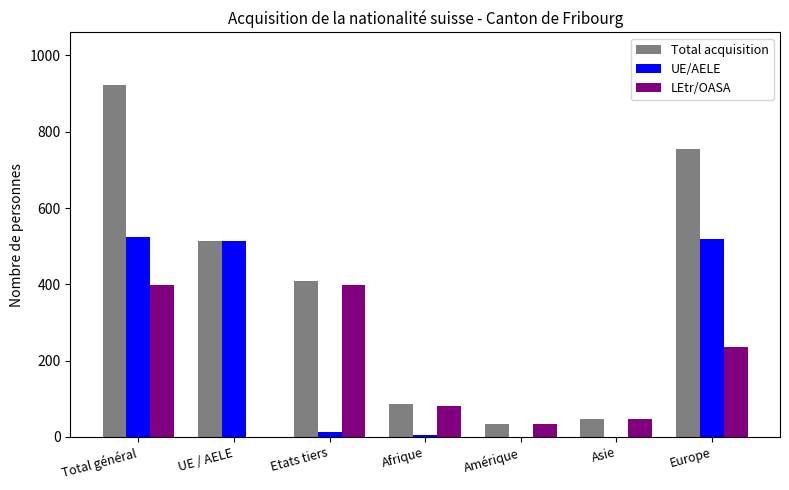

At which category is the sum across all series the highest?

Total général